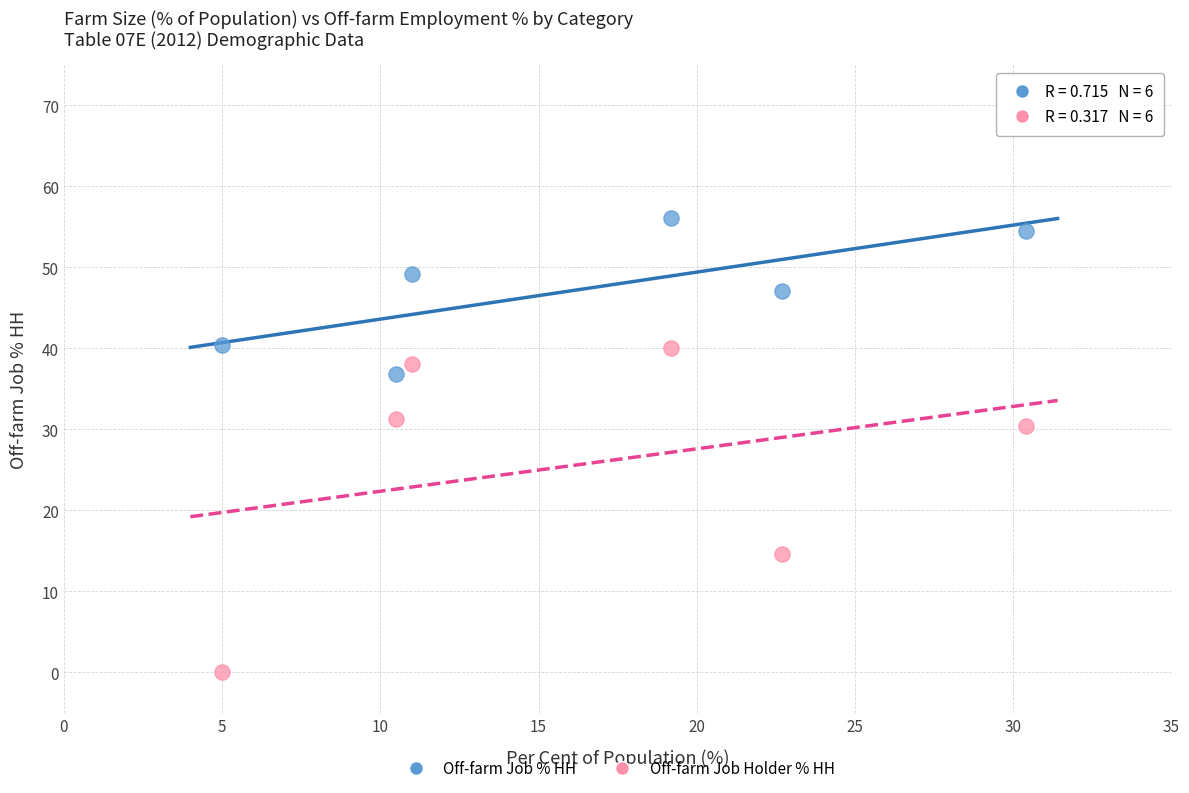

Which series reaches the minimum Y coordinate?

Off-farm Job Holder % HH